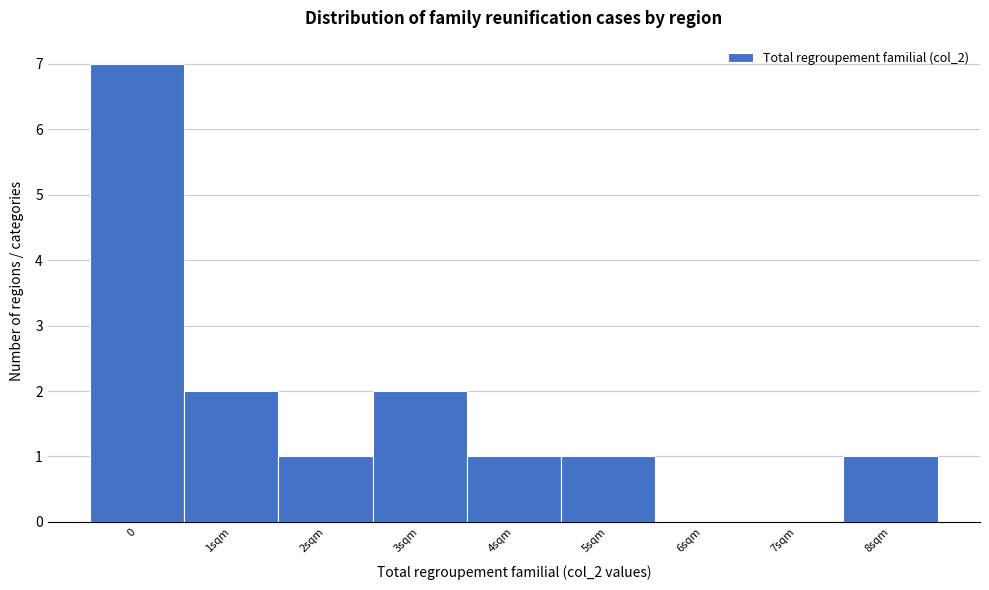

Reading left to right, what are all the values shown in this chart?

0=7	1sqm=2	2sqm=1	3sqm=2	4sqm=1	5sqm=1	6sqm=0	7sqm=0	8sqm=1